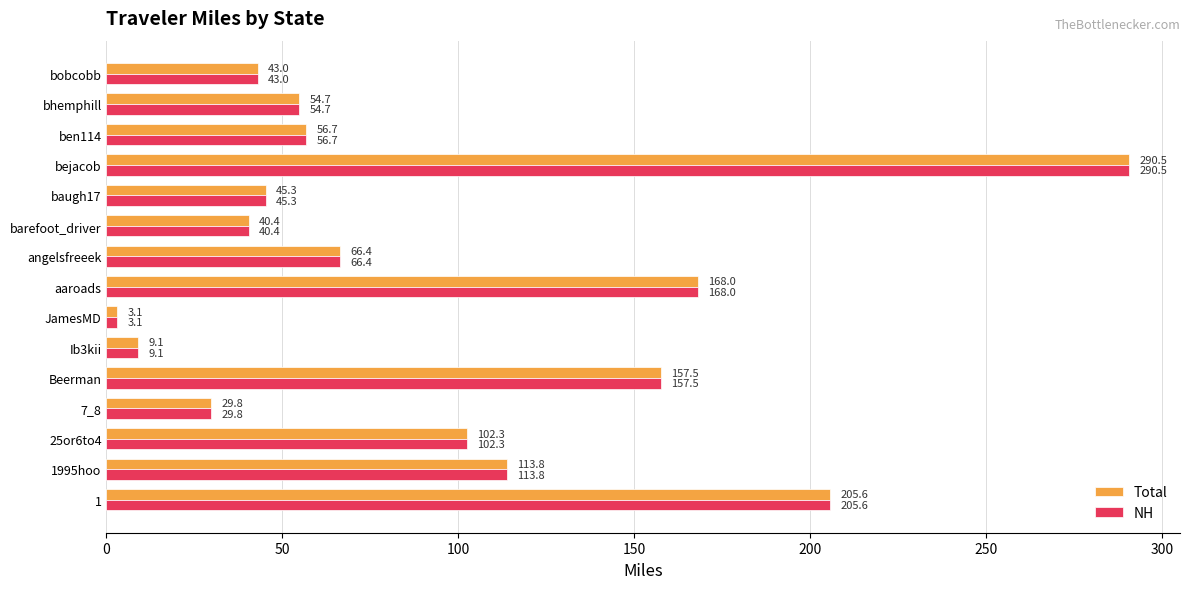

How many data points in NH are above 56?

8